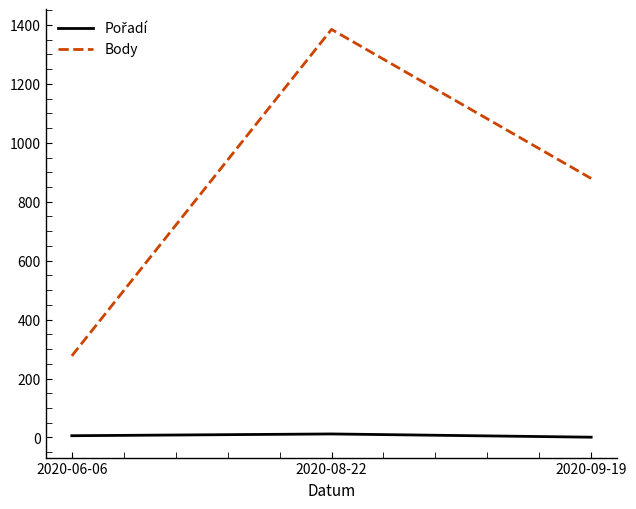

List the labels in order of Body value, smallest first.

2020-06-06, 2020-09-19, 2020-08-22